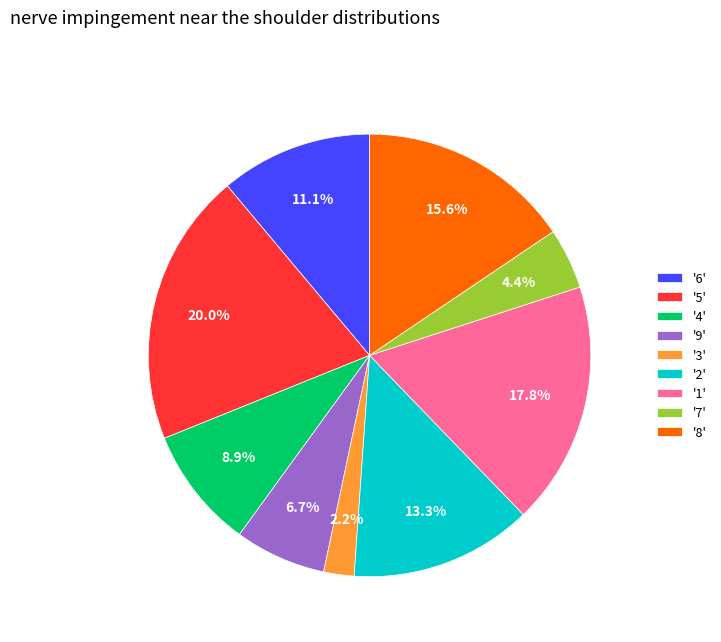

Rank the categories by value from highest to lowest.

'5', '1', '8', '2', '6', '4', '9', '7', '3'